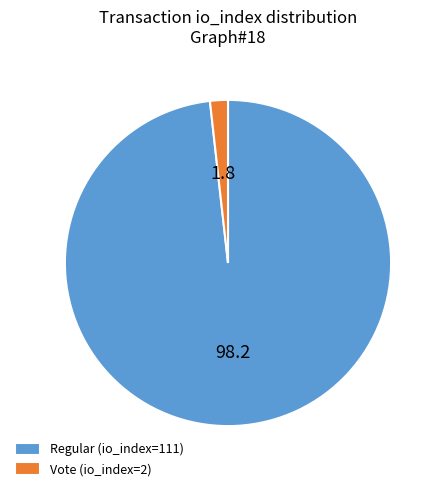

Which has a higher value, Vote (io_index=2) or Regular (io_index=111)?

Regular (io_index=111)